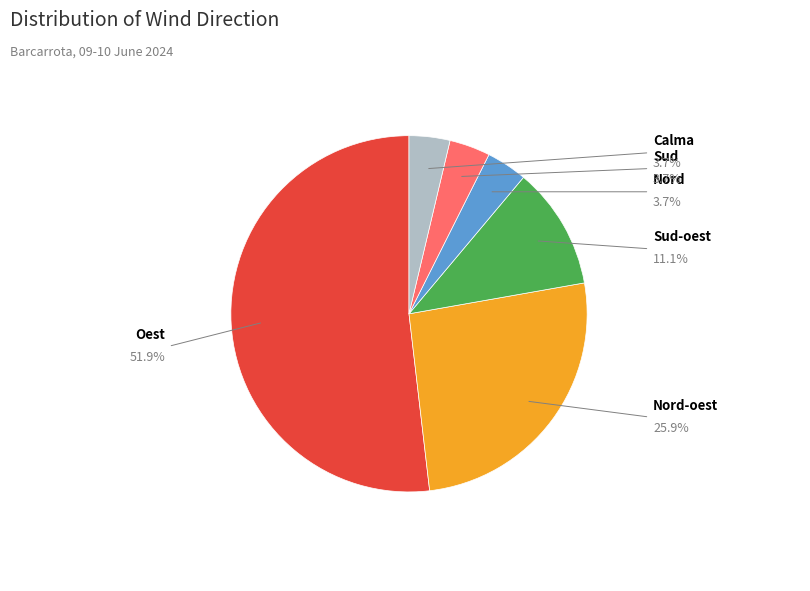

Is there any slice that represents more than half of the pie?

Yes